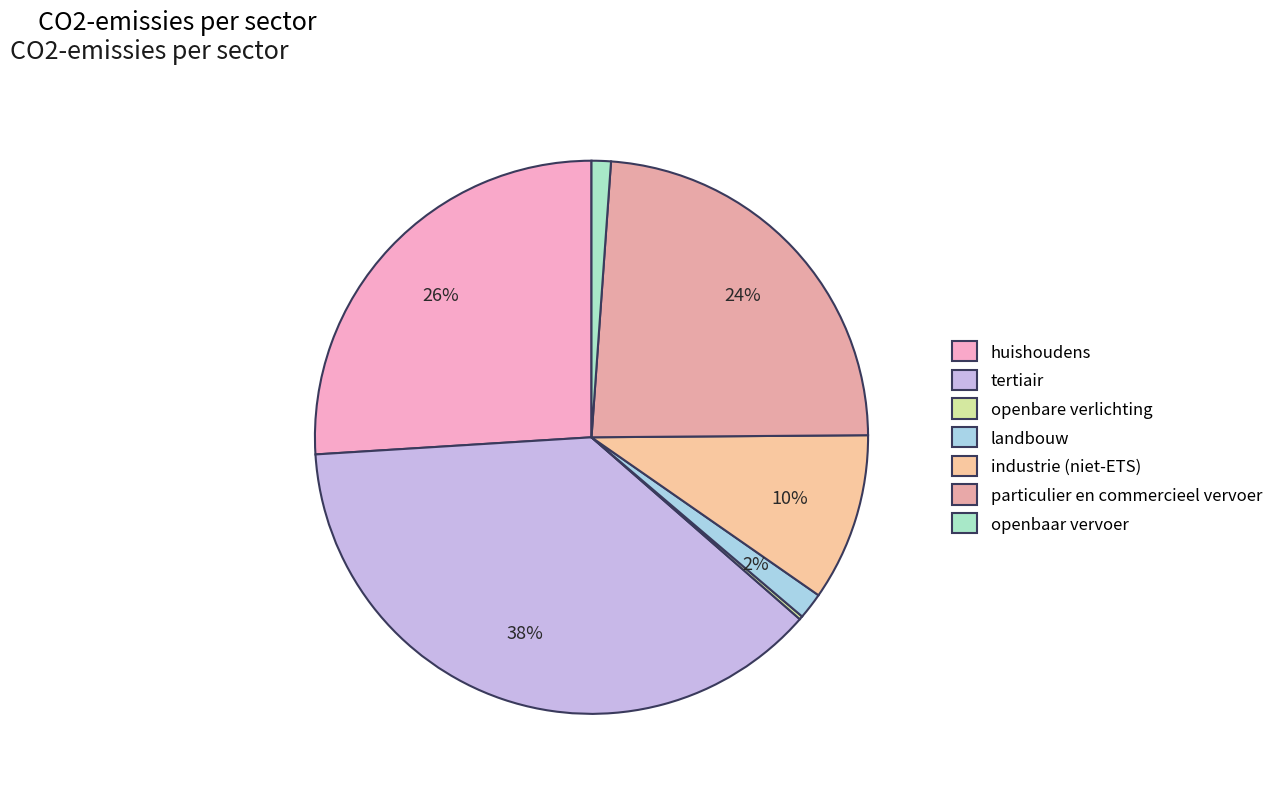

To the nearest percent, what percentage of the pie is industrie (niet-ETS)?

10%